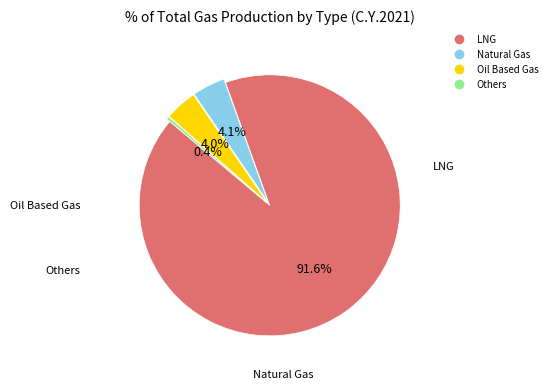

Does any single category account for the majority?

Yes